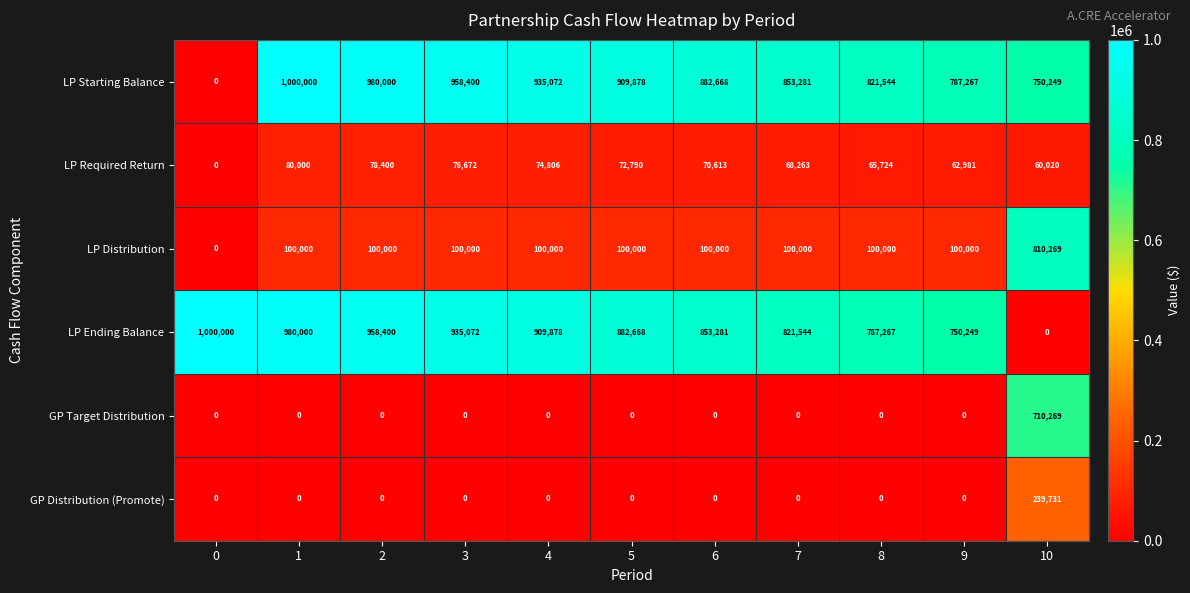

Between 2 and 8, which series saw the biggest shift?

LP Ending Balance